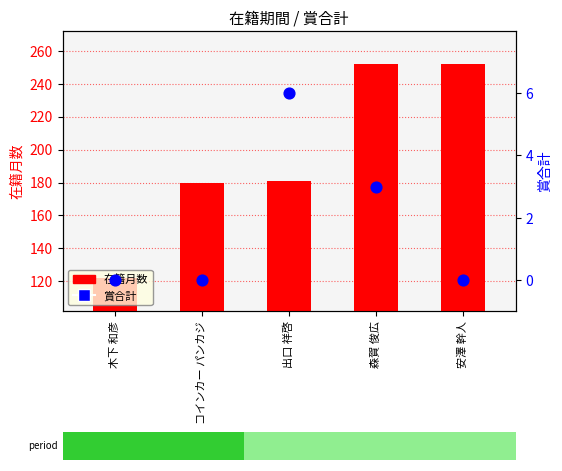

At how many categories does at least one series exceed 17?

5